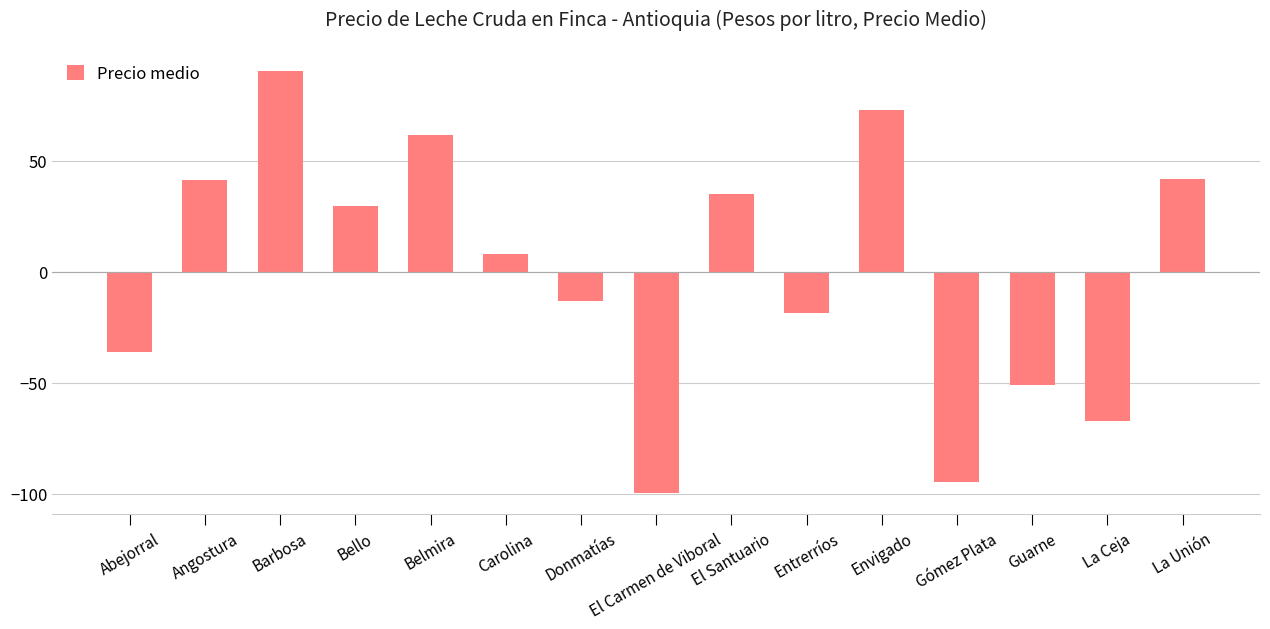

What is the smallest value displayed?

-99.8